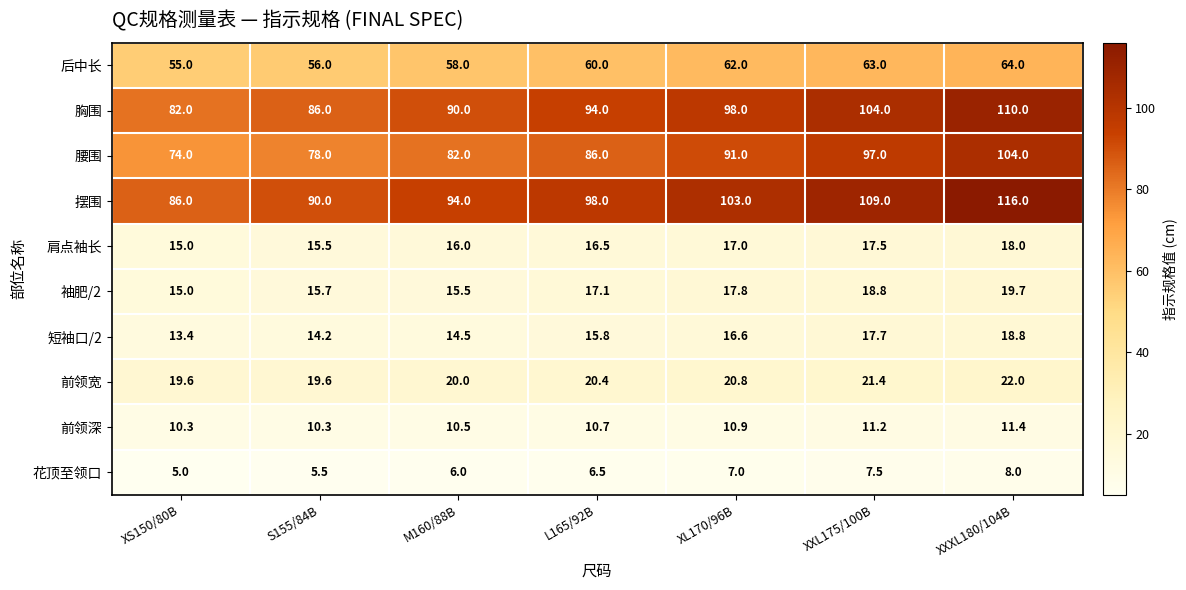

What is the difference between the highest and lowest values at XXL175/100B?

101.5